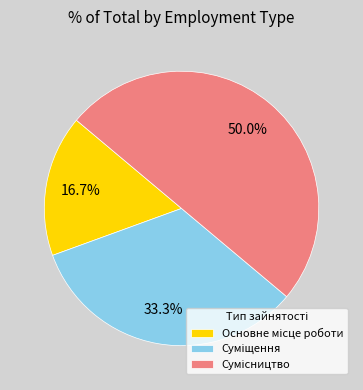

What is the ratio of the value at Основне місце роботи to the value at Сумісництво?

0.3